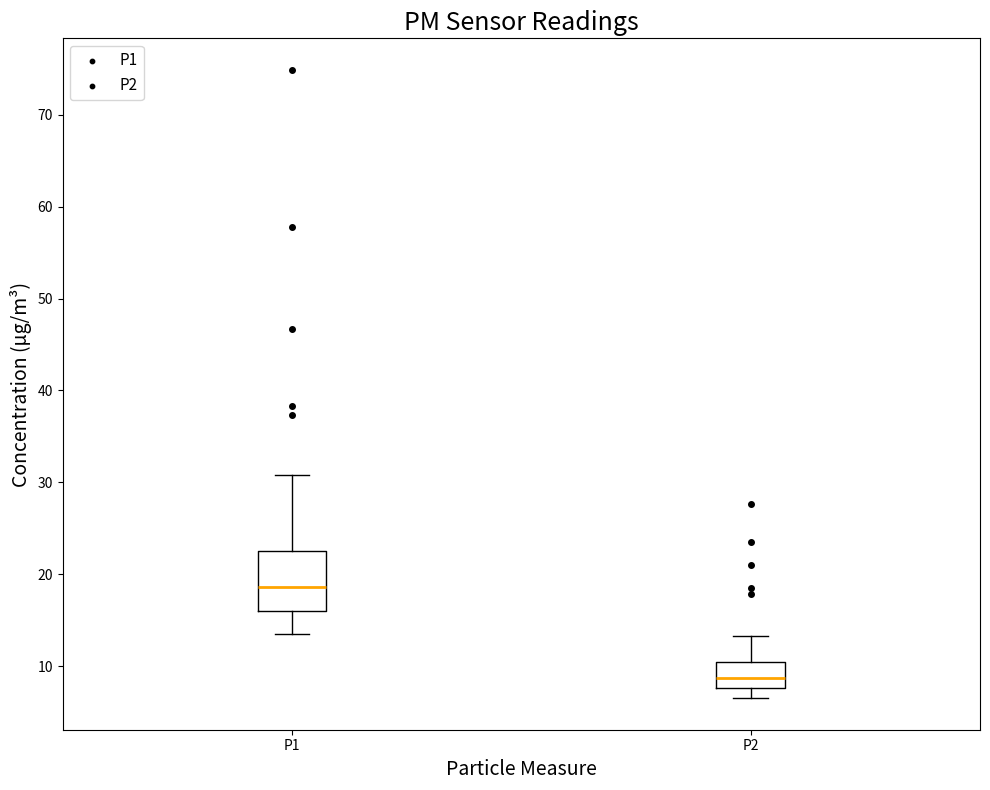

Reading left to right, read every box against the y-axis: the position of its median line, the range the box covers, and the ends of its whiskers. The values are not printed on the chart, so give them approximately, as read against the axis.

P1: median 19, box 16 to 23, whiskers 14 to 31
P2: median 9, box 8 to 10, whiskers 7 to 13